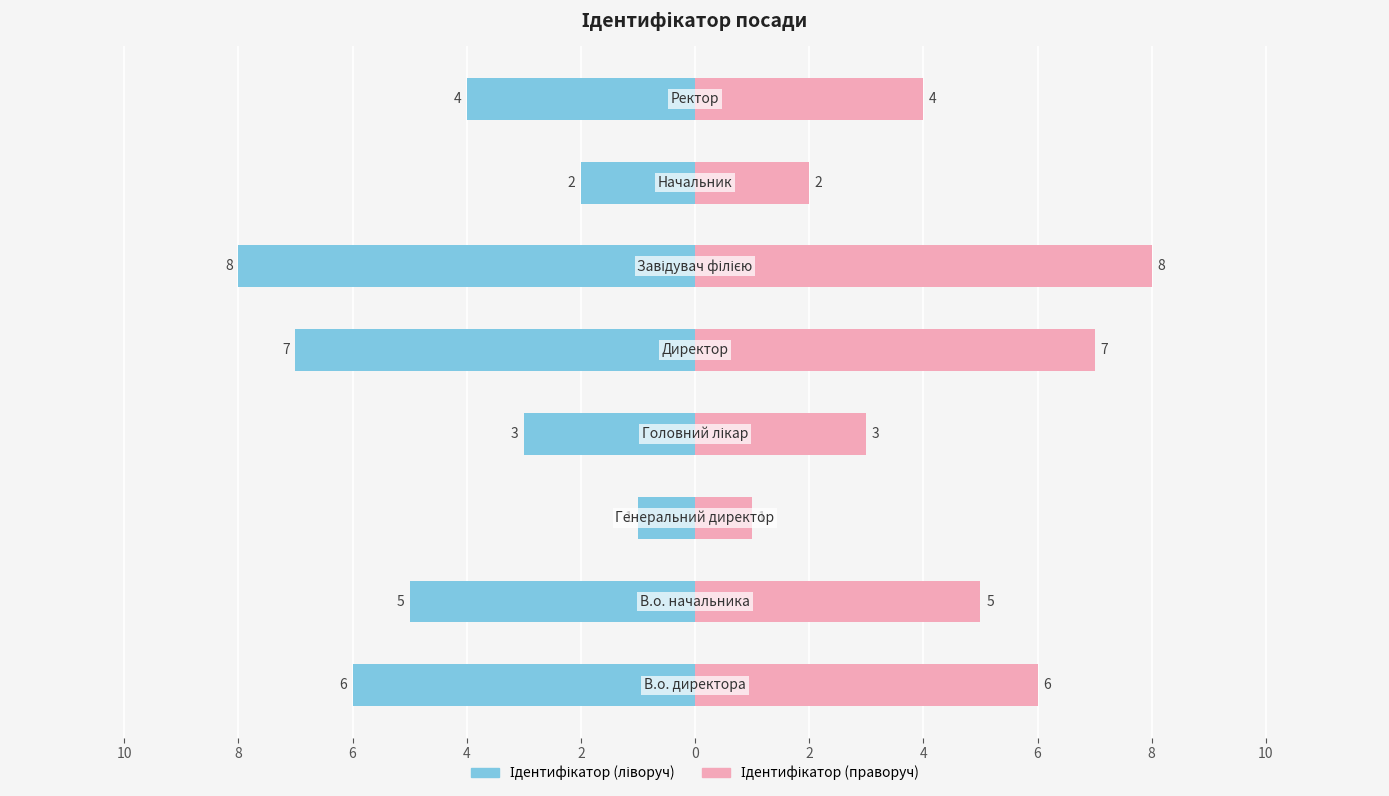

Rank the categories by value from highest to lowest.

Завідувач філією, Директор, В.о. директора, В.о. начальника, Ректор, Головний лікар, Начальник, Генеральний директор